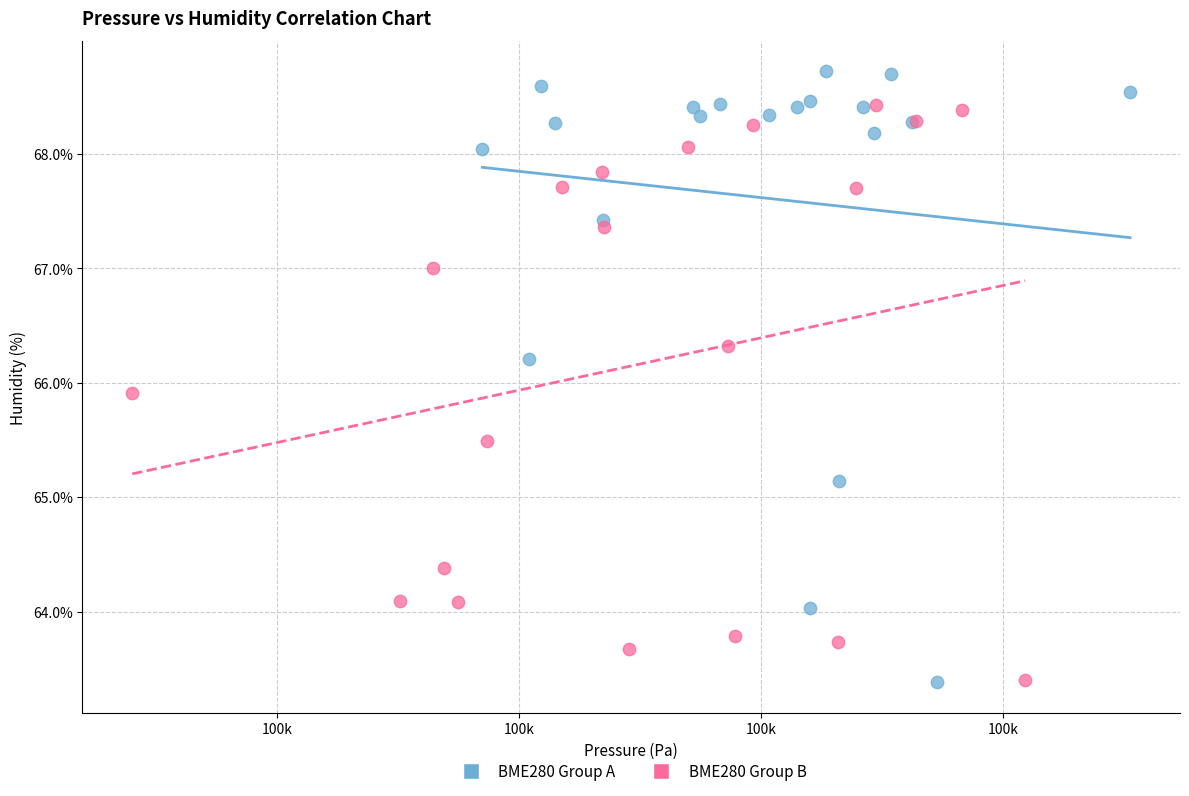

Which series contains the highest Y value?

BME280 Group A